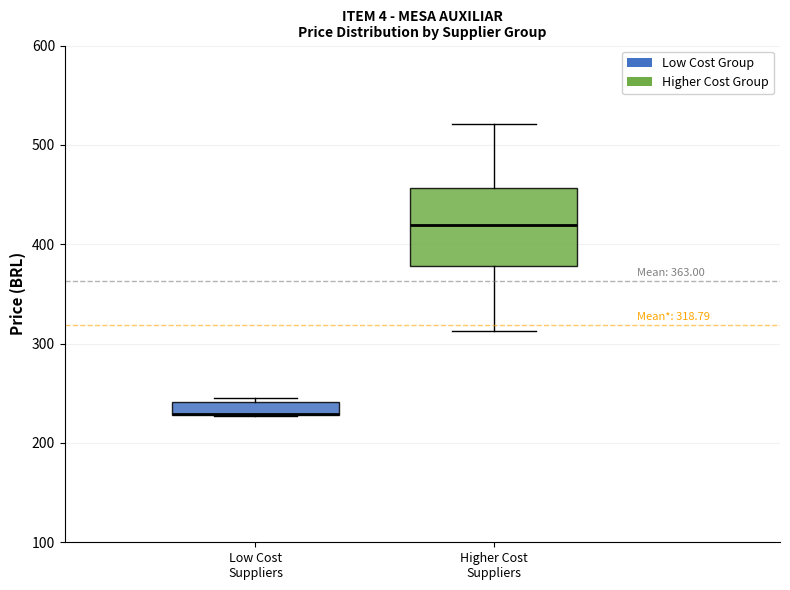

Which box is the tallest, from its lower edge to its upper edge?

Higher Cost Suppliers